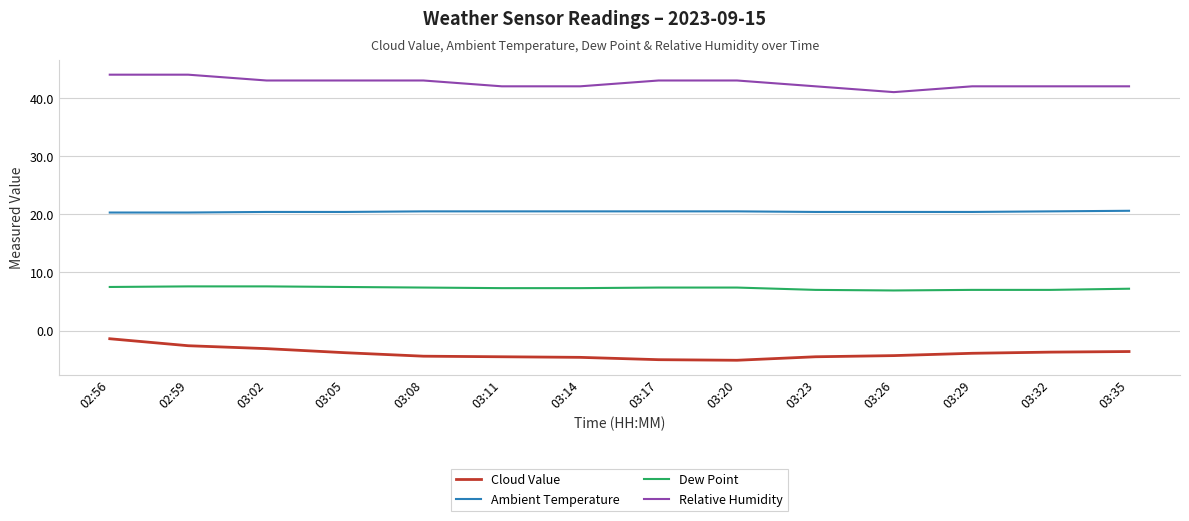

What position from the right is 03:11?

9